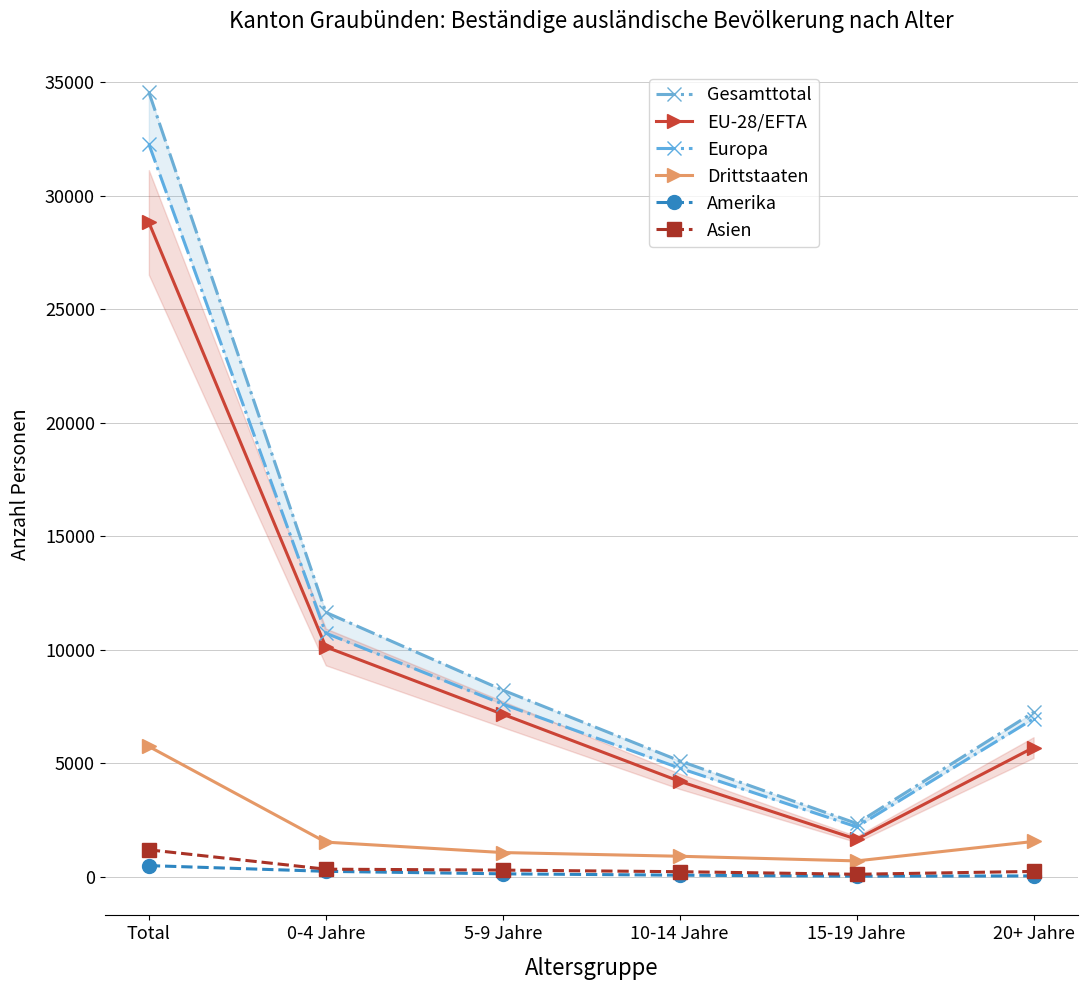

What is the approximate value of Asien at 0-4 Jahre?

332